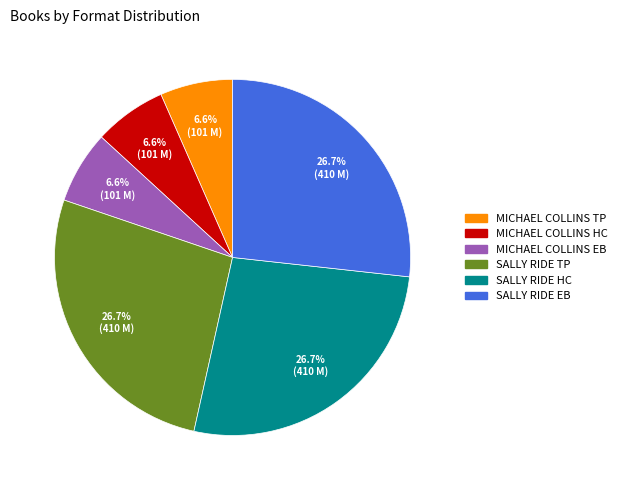

Is there a majority slice in this chart?

No